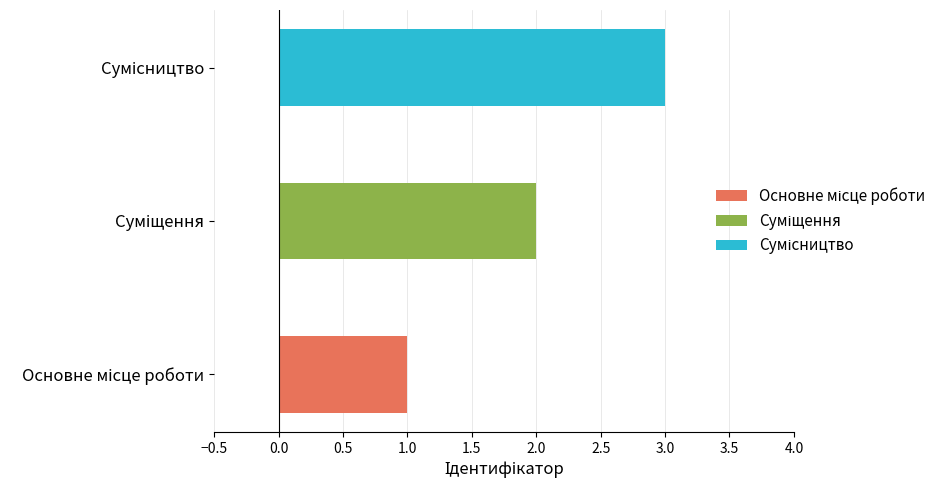

What is the difference between the maximum and minimum values?

2